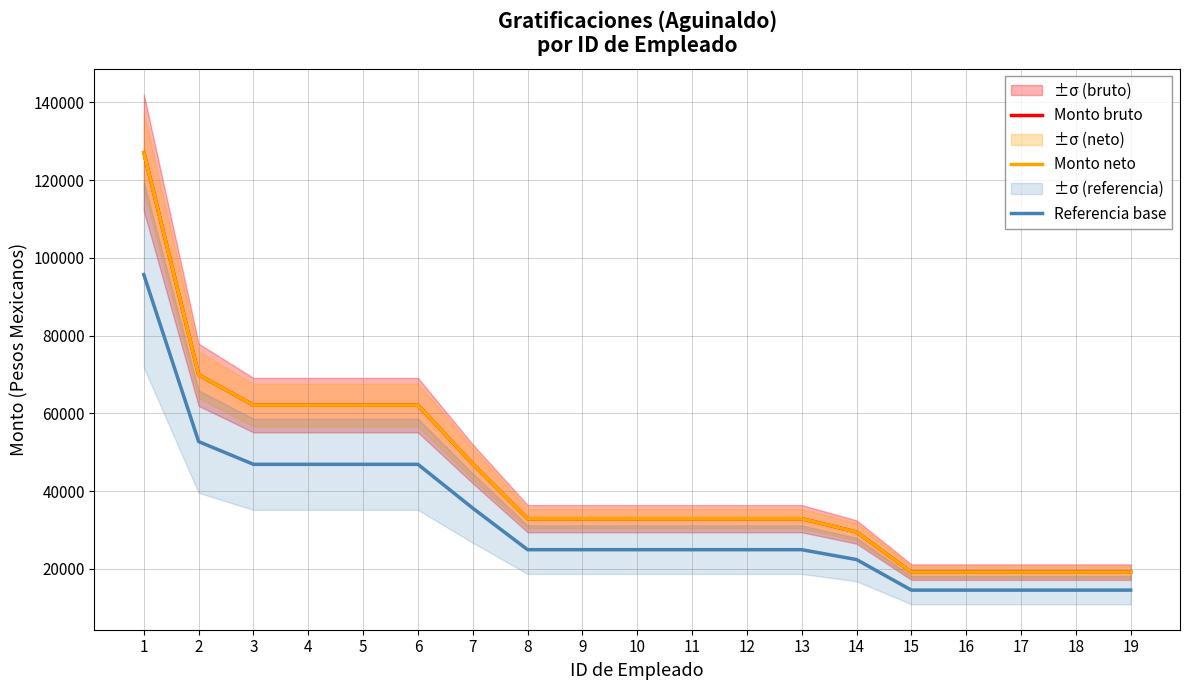

True or false: Monto bruto and Referencia base cross at least once.

False